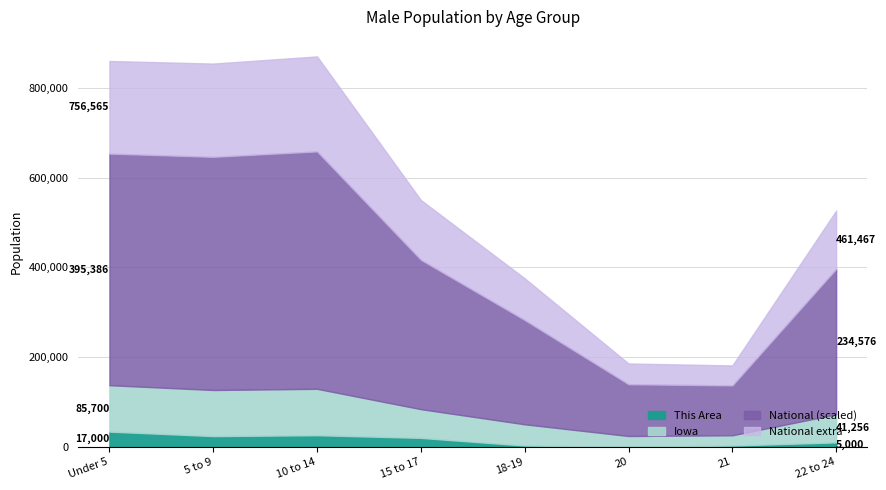

Is the value of Iowa at 15 to 17 greater than the value of This Area at 5 to 9?

Yes